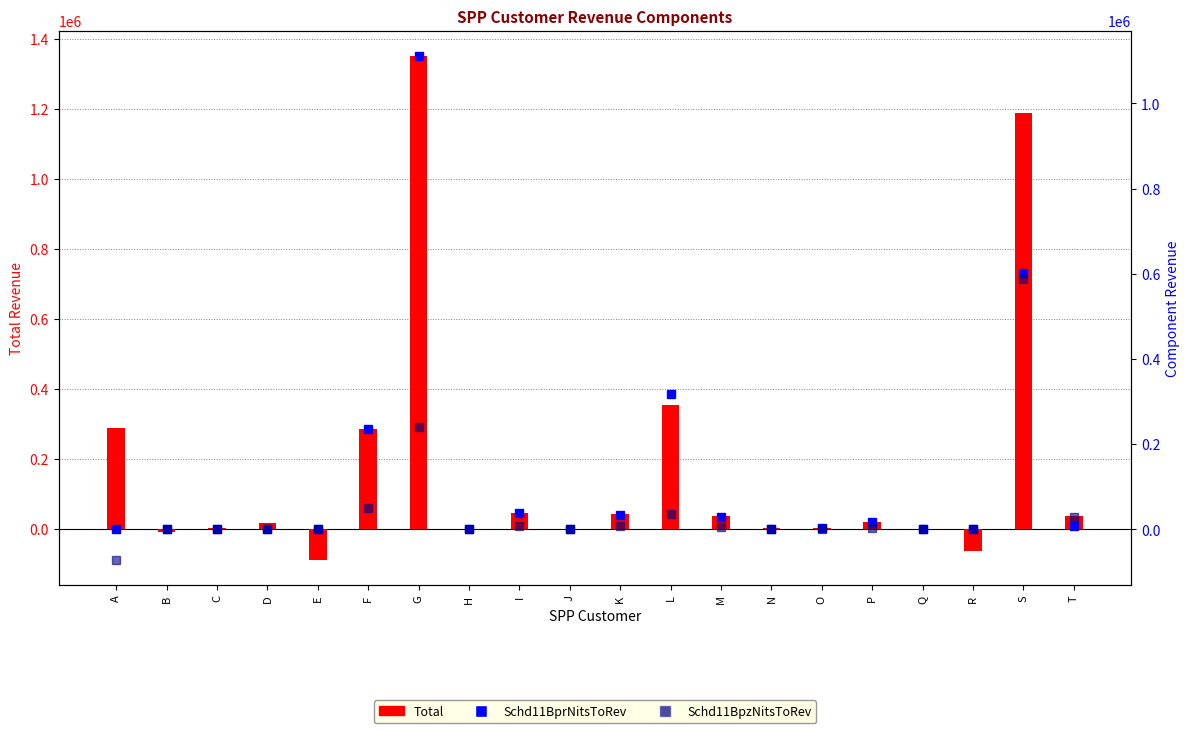

What is the value of the Schd11BprNitsToRev bar at the 1st from the left?

634.0